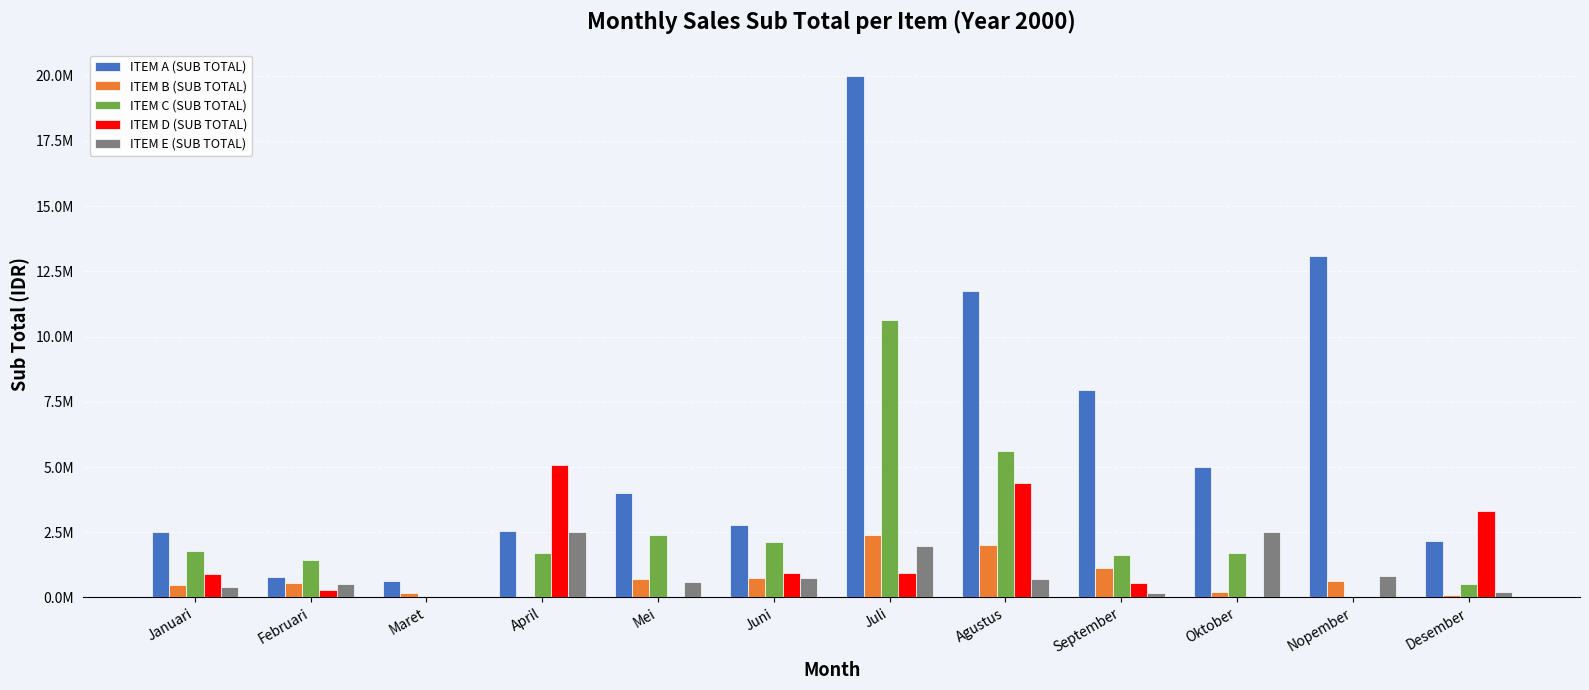

Which series has the largest range (max minus min)?

ITEM A (SUB TOTAL)